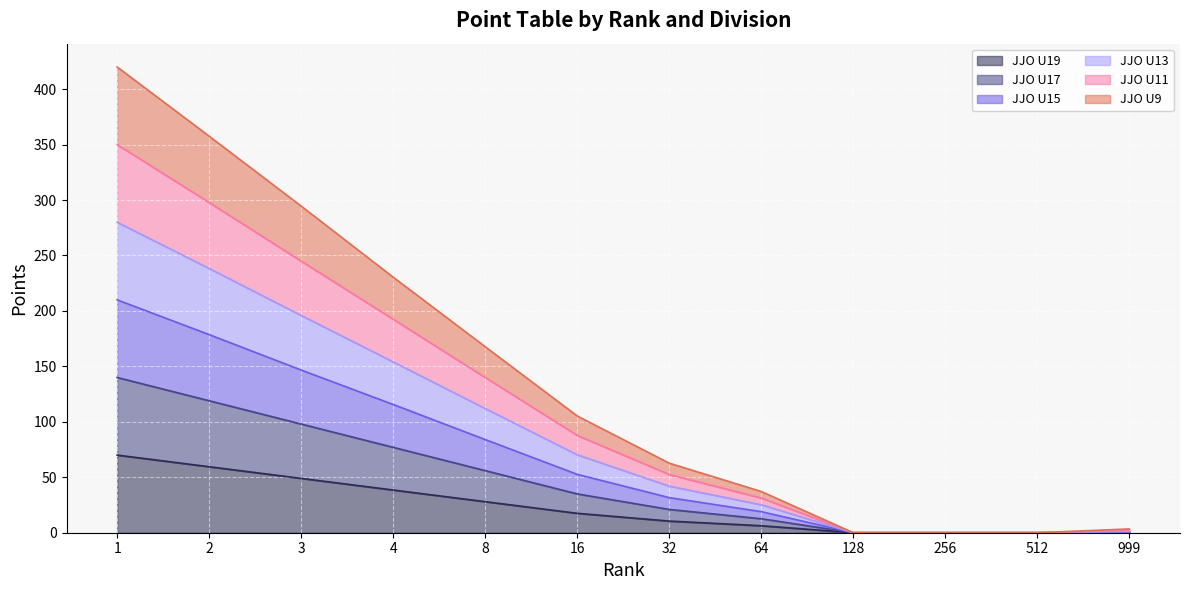

Rank the series by their average value, from highest to lowest.

JJO U13, JJO U11, JJO U9, JJO U15, JJO U17, JJO U19